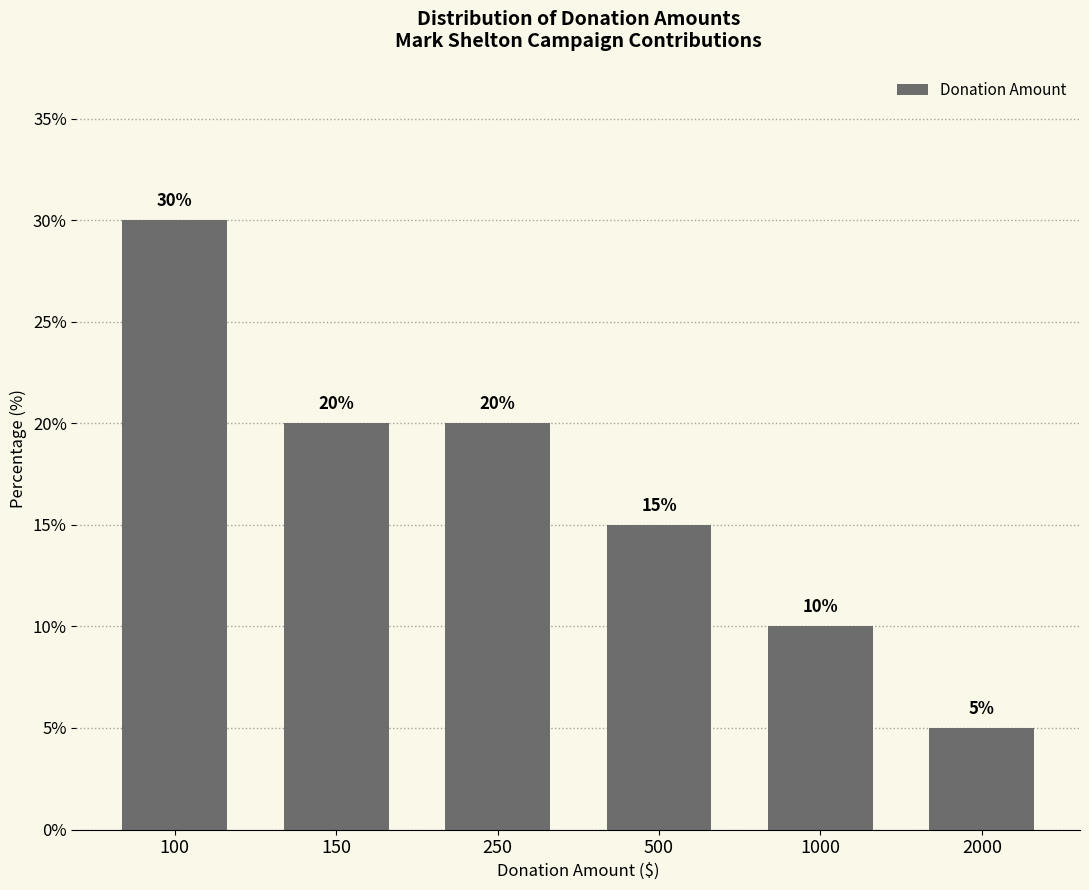

What is the greatest value displayed?

30